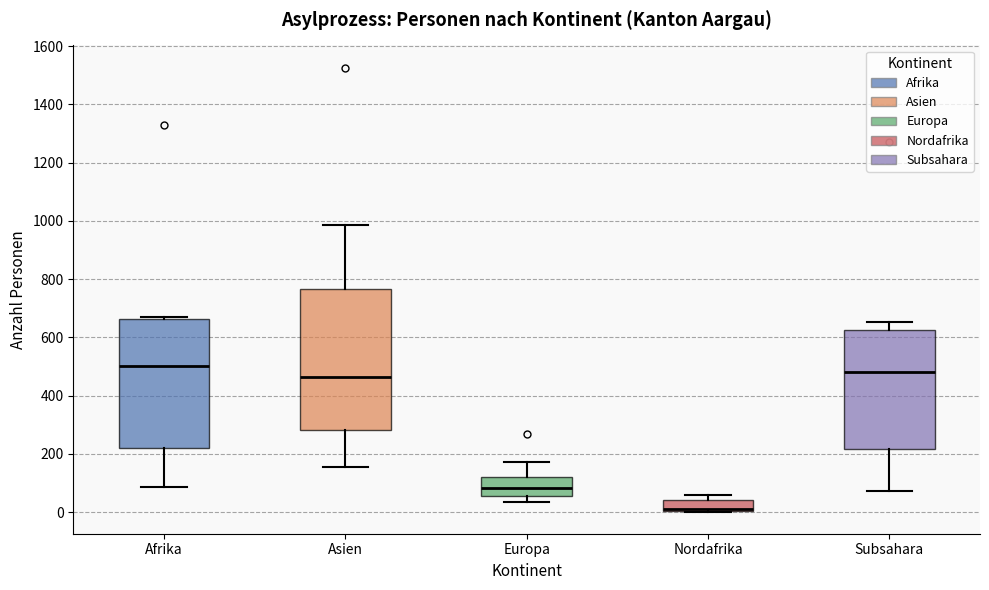

Which box's median line is the lowest?

Nordafrika